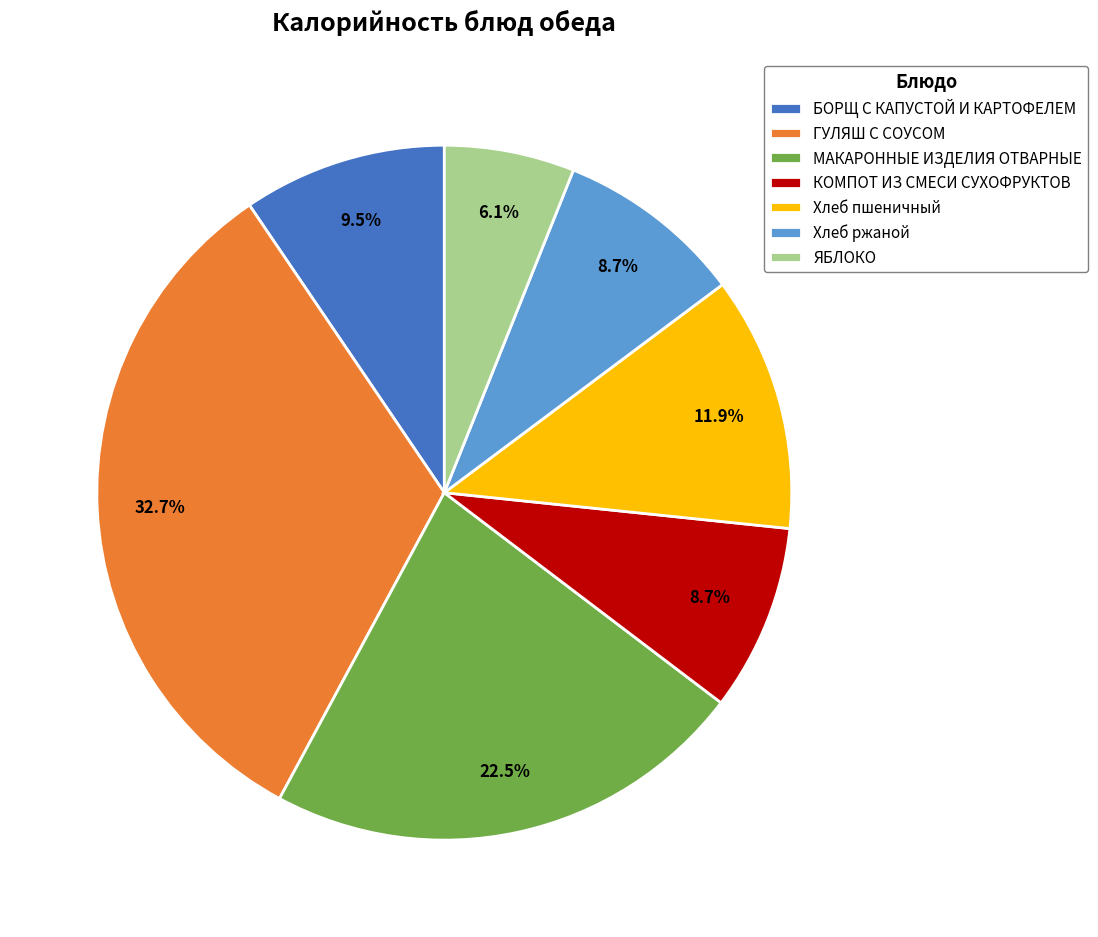

How many segments does this pie chart have?

7